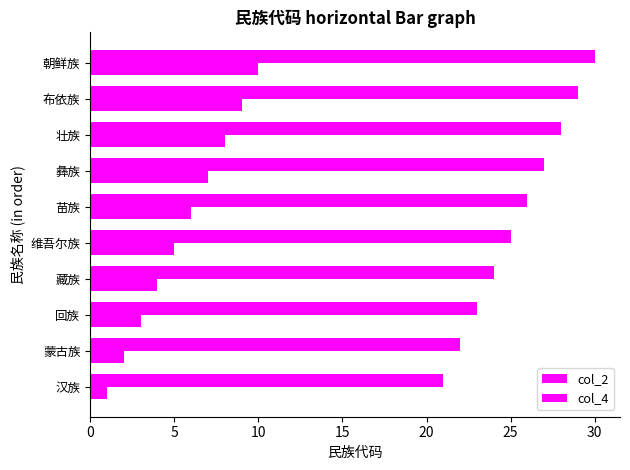

What is the value of the col_2 bar at the 8th from the left?

8